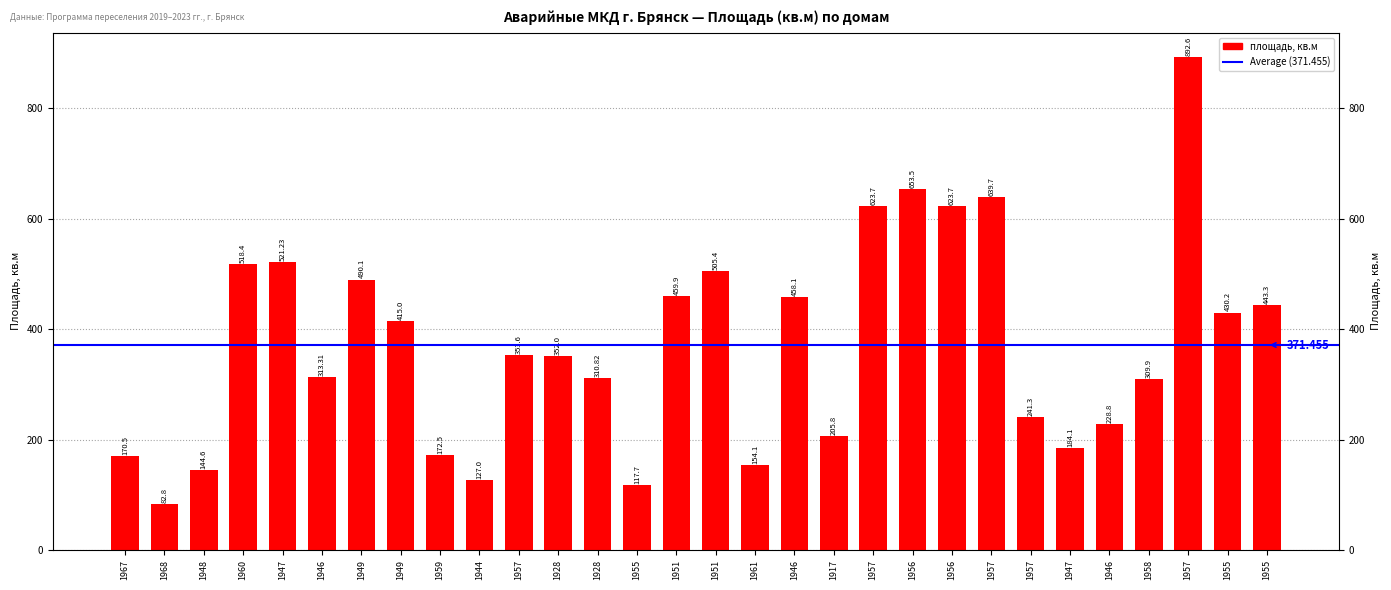

What is the difference between the second highest and second lowest values?

535.8